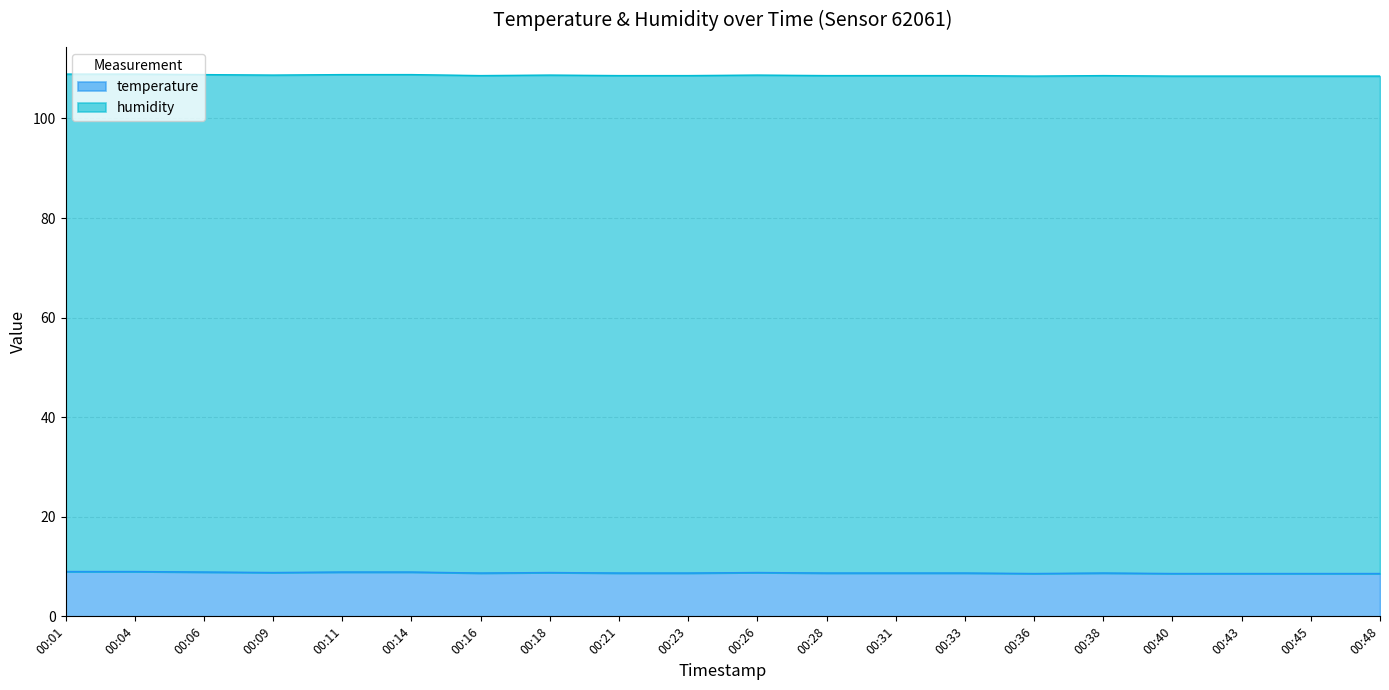

True or false: the data has more than 2 interior local peaks.

True